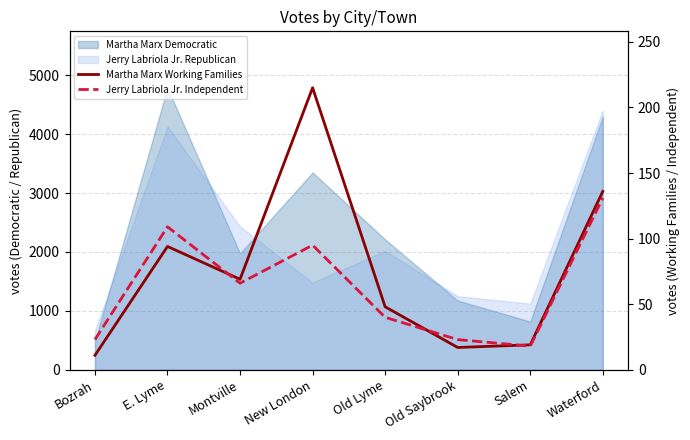

What is the label of the 4th point from the right?

Old Lyme